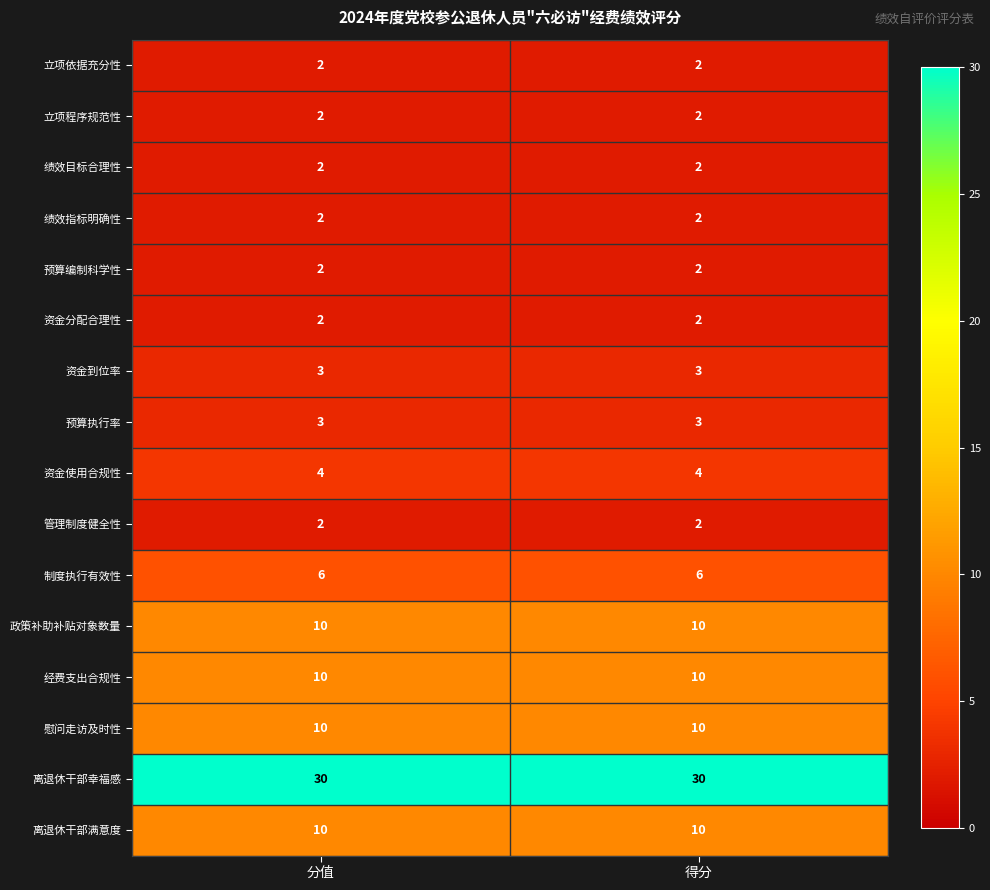

What is the average value of the 资金使用合规性 series?

4